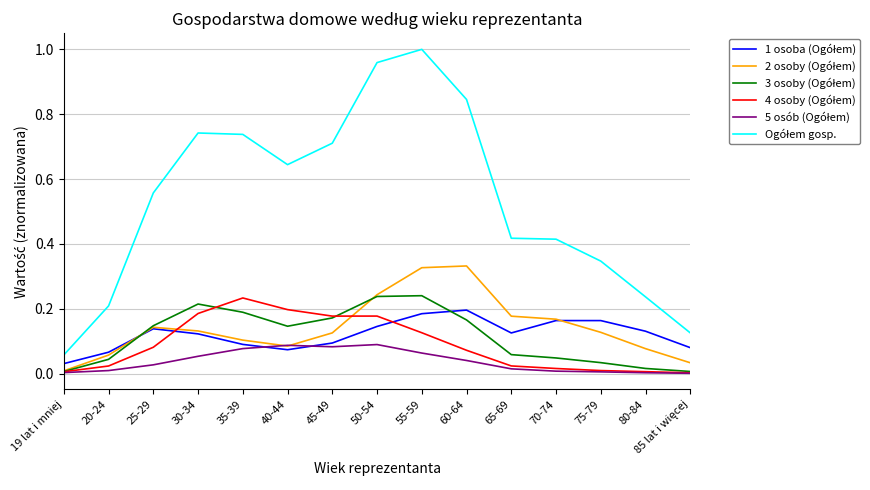

What is the total value across all series at 45-49?

1.4